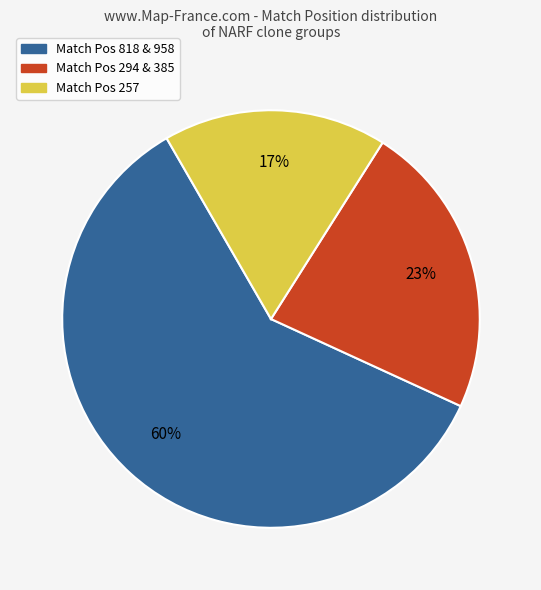

Is there a majority slice in this chart?

Yes